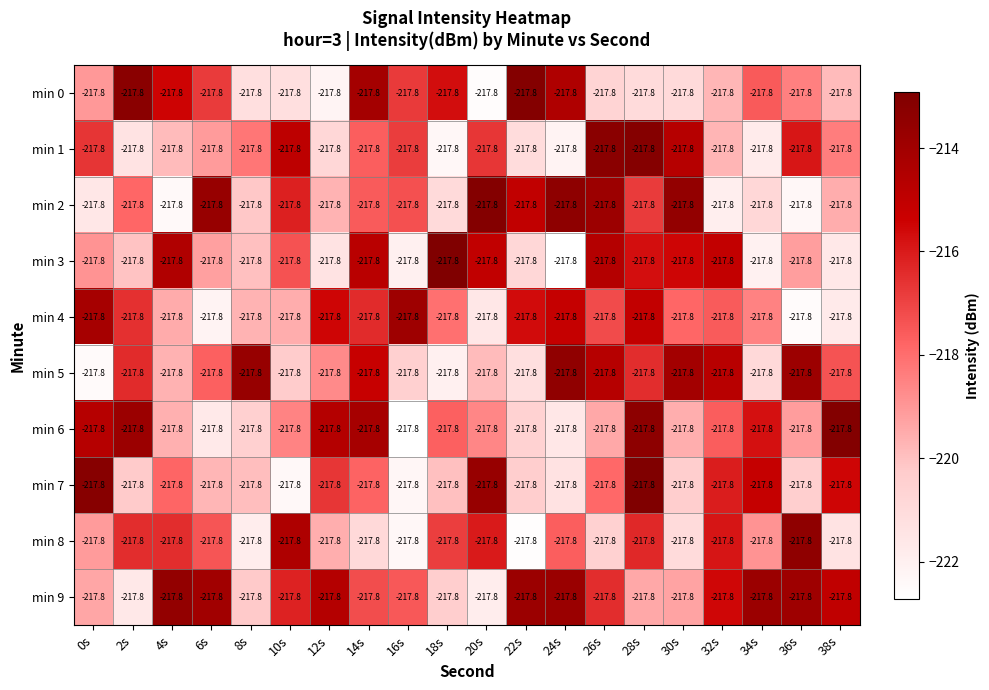

Is the value of min 4 at 16s greater than the value of min 2 at 38s?

Yes